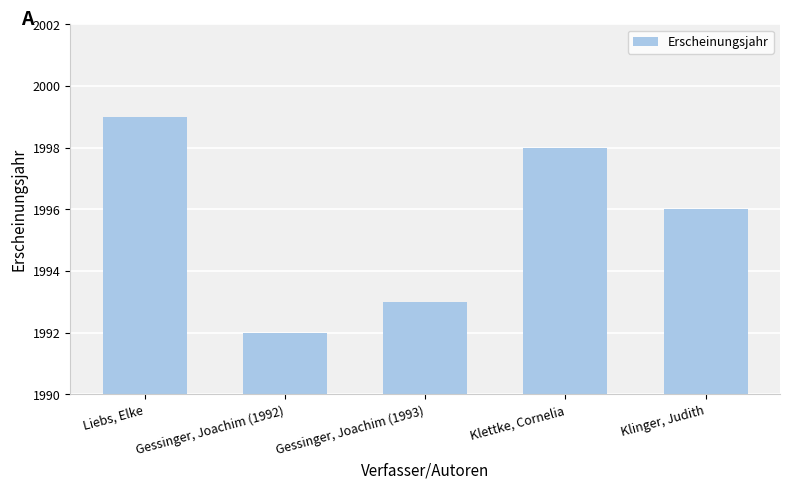

How many series are shown in this chart?

1